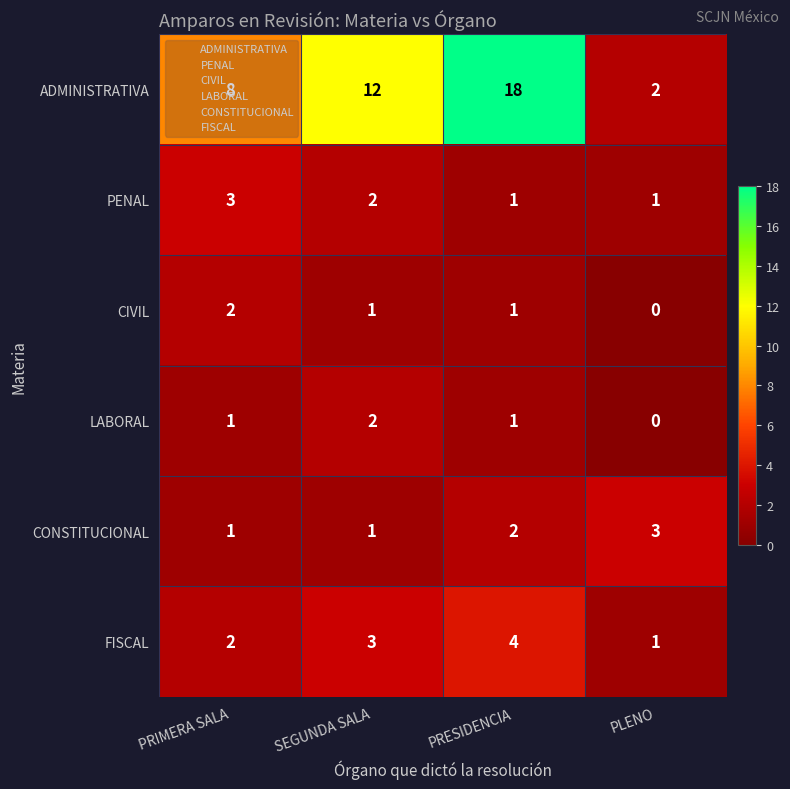

What is the sum of all FISCAL values?

10